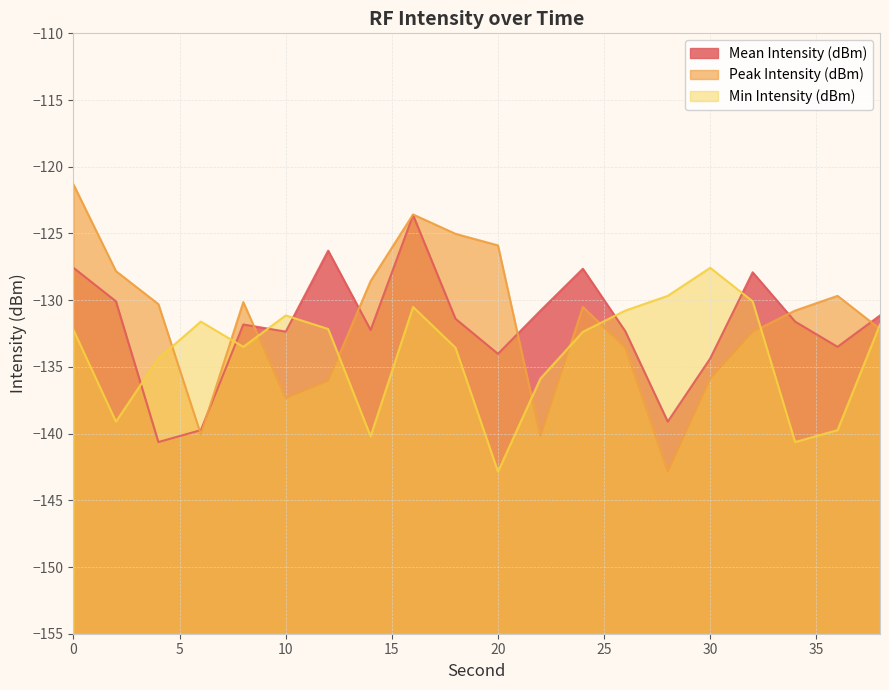

Rank the series by their maximum value, from lowest to highest.

Min Intensity (dBm), Mean Intensity (dBm), Peak Intensity (dBm)